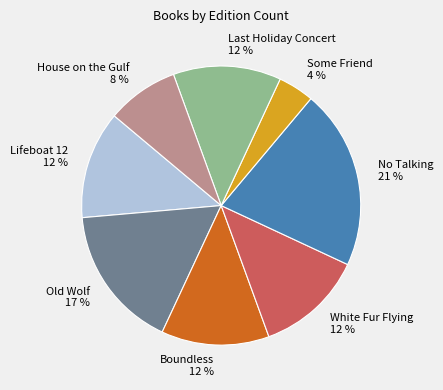

Combined, do Old Wolf and Lifeboat 12 account for over 50%?

No